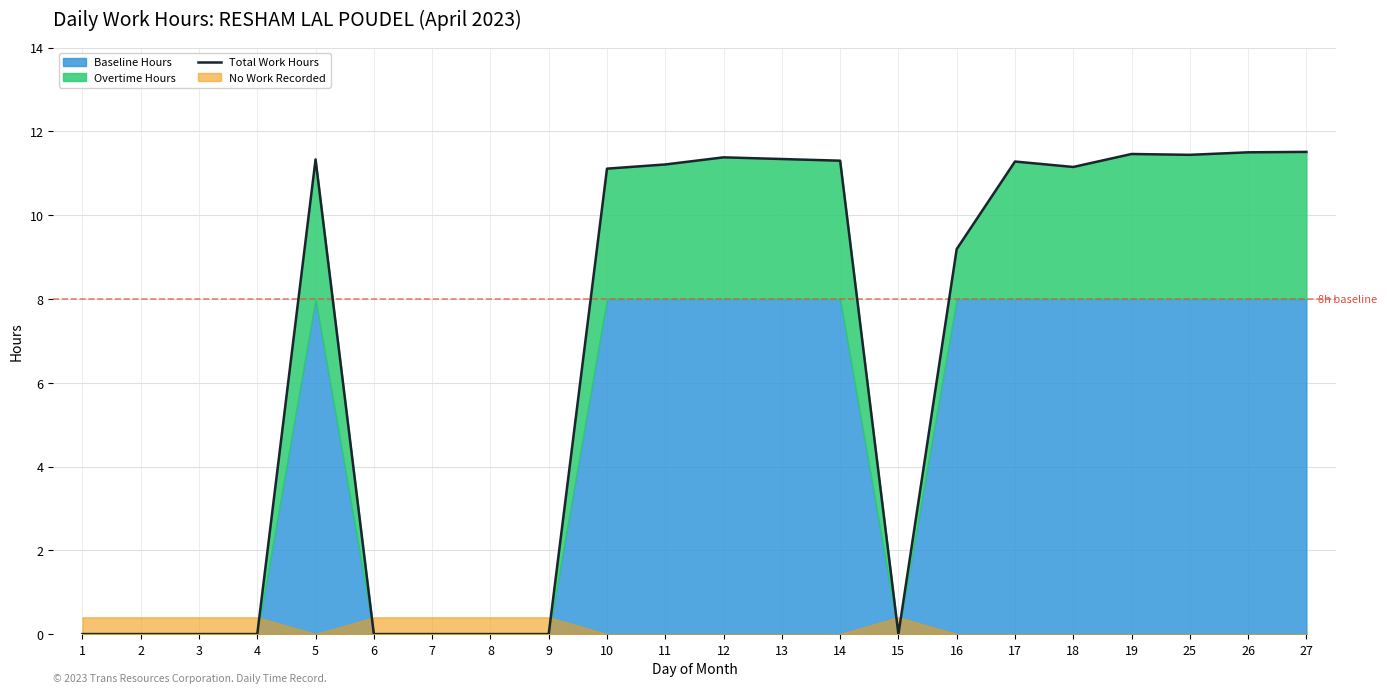

Approximately how many times larger is the value at 5 compared to 13?

1.0